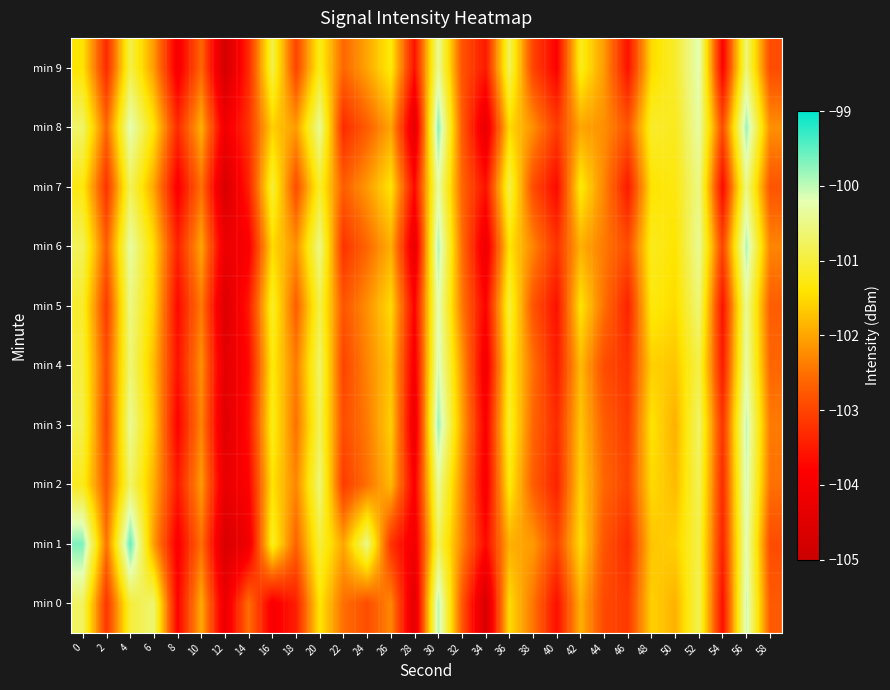

Reading left to right, list all the values displayed in this chart.

min 0: 0=-100.8	2=-103.2	4=-101.0	6=-100.7	8=-103.8	10=-101.9	12=-104.2	14=-102.5	16=-103.9	18=-103.4	20=-101.4	22=-102.5	24=-102.9	26=-102.3	28=-104.5	30=-99.9	32=-102.7	34=-104.7	36=-101.5	38=-102.4	40=-103.6	42=-101.9	44=-102.9	46=-103.1	48=-101.6	50=-101.9	52=-100.8	54=-103.6	56=-100.1	58=-102.7
min 1: 0=-99.7	2=-102.5	4=-99.5	6=-102.1	8=-103.9	10=-102.5	12=-104.7	14=-104.1	16=-101.1	18=-102.6	20=-101.0	22=-102.0	24=-100.5	26=-103.2	28=-104.1	30=-100.8	32=-102.3	34=-103.7	36=-101.9	38=-102.1	40=-103.0	42=-101.5	44=-102.8	46=-103.3	48=-101.7	50=-101.6	52=-100.9	54=-103.4	56=-100.2	58=-102.9
min 2: 0=-101.2	2=-102.8	4=-100.7	6=-101.9	8=-103.5	10=-102.1	12=-104.3	14=-103.8	16=-101.4	18=-102.3	20=-100.6	22=-103.1	24=-102.5	26=-101.8	28=-103.9	30=-100.4	32=-102.2	34=-104.0	36=-101.3	38=-102.7	40=-103.4	42=-101.6	44=-102.6	46=-103.0	48=-101.5	50=-101.8	52=-100.8	54=-103.3	56=-100.1	58=-102.5
min 3: 0=-100.9	2=-103.0	4=-100.4	6=-101.7	8=-103.8	10=-102.3	12=-104.5	14=-103.6	16=-101.2	18=-102.5	20=-100.8	22=-102.9	24=-102.4	26=-101.6	28=-104.2	30=-99.8	32=-102.0	34=-103.9	36=-101.1	38=-102.6	40=-103.3	42=-101.7	44=-102.7	46=-103.1	48=-101.4	50=-101.9	52=-100.7	54=-103.2	56=-100.0	58=-102.4
min 4: 0=-101.0	2=-102.9	4=-100.6	6=-101.8	8=-103.6	10=-102.2	12=-104.4	14=-103.7	16=-101.3	18=-102.4	20=-100.7	22=-103.0	24=-102.3	26=-101.7	28=-104.0	30=-100.1	32=-102.1	34=-104.1	36=-101.2	38=-102.5	40=-103.5	42=-101.8	44=-102.9	46=-103.2	48=-101.6	50=-101.7	52=-100.9	54=-103.5	56=-100.3	58=-102.6
min 5: 0=-101.1	2=-103.1	4=-100.5	6=-101.6	8=-103.7	10=-102.4	12=-104.6	14=-103.5	16=-101.1	18=-102.7	20=-100.9	22=-102.8	24=-102.2	26=-101.5	28=-103.8	30=-100.2	32=-102.4	34=-103.8	36=-101.0	38=-102.8	40=-103.6	42=-101.4	44=-102.5	46=-103.4	48=-101.3	50=-101.5	52=-100.6	54=-103.6	56=-100.4	58=-102.7
min 6: 0=-100.8	2=-102.7	4=-100.3	6=-101.5	8=-103.4	10=-102.0	12=-104.2	14=-103.9	16=-101.5	18=-102.2	20=-100.5	22=-103.2	24=-102.6	26=-101.9	28=-104.3	30=-99.9	32=-102.5	34=-104.2	36=-101.4	38=-102.3	40=-103.2	42=-101.9	44=-102.4	46=-102.9	48=-101.2	50=-101.4	52=-100.4	54=-103.0	56=-99.9	58=-102.3
min 7: 0=-101.3	2=-103.2	4=-100.8	6=-102.0	8=-103.9	10=-102.5	12=-104.7	14=-103.4	16=-101.0	18=-102.9	20=-101.1	22=-102.7	24=-102.1	26=-101.4	28=-103.7	30=-100.3	32=-102.6	34=-103.6	36=-100.9	38=-102.9	40=-103.7	42=-101.3	44=-102.3	46=-103.5	48=-101.4	50=-101.3	52=-100.5	54=-103.7	56=-100.5	58=-102.8
min 8: 0=-100.7	2=-102.6	4=-100.2	6=-101.4	8=-103.3	10=-101.9	12=-104.1	14=-103.2	16=-101.6	18=-102.1	20=-100.4	22=-103.3	24=-102.7	26=-102.0	28=-104.4	30=-99.7	32=-102.7	34=-104.3	36=-101.5	38=-102.2	40=-103.1	42=-102.0	44=-102.2	46=-102.8	48=-101.1	50=-101.2	52=-100.3	54=-102.9	56=-99.8	58=-102.2
min 9: 0=-101.4	2=-103.3	4=-100.9	6=-102.1	8=-104.0	10=-102.6	12=-104.8	14=-103.3	16=-100.9	18=-103.0	20=-101.2	22=-102.6	24=-102.0	26=-101.3	28=-103.6	30=-100.4	32=-102.8	34=-103.5	36=-100.8	38=-103.0	40=-103.8	42=-101.2	44=-102.1	46=-103.6	48=-101.5	50=-101.1	52=-100.2	54=-103.8	56=-100.6	58=-102.9